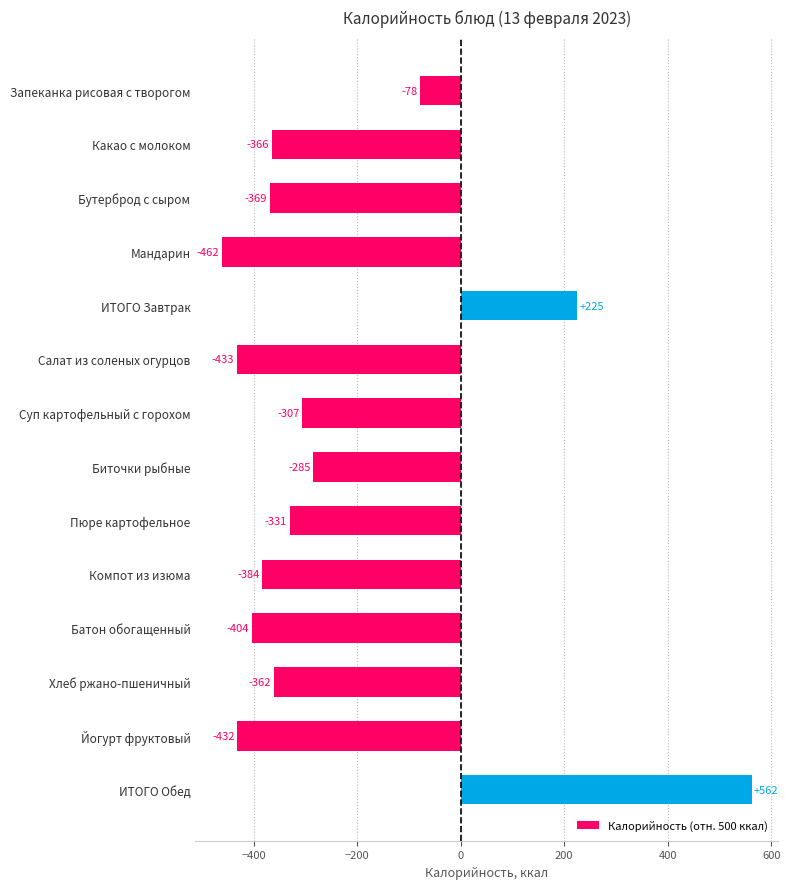

What is the difference between the second highest and second lowest values?

658